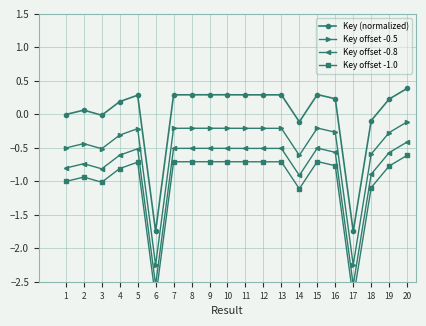

Reading left to right, transcribe all the data shown in this chart.

Key (normalized): 1=-0.0	2=0.1	3=-0.0	4=0.2	5=0.3	6=-1.7	7=0.3	8=0.3	9=0.3	10=0.3	11=0.3	12=0.3	13=0.3	14=-0.1	15=0.3	16=0.2	17=-1.7	18=-0.1	19=0.2	20=0.4
Key offset -0.5: 1=-0.5	2=-0.4	3=-0.5	4=-0.3	5=-0.2	6=-2.2	7=-0.2	8=-0.2	9=-0.2	10=-0.2	11=-0.2	12=-0.2	13=-0.2	14=-0.6	15=-0.2	16=-0.3	17=-2.2	18=-0.6	19=-0.3	20=-0.1
Key offset -0.8: 1=-0.8	2=-0.7	3=-0.8	4=-0.6	5=-0.5	6=-2.5	7=-0.5	8=-0.5	9=-0.5	10=-0.5	11=-0.5	12=-0.5	13=-0.5	14=-0.9	15=-0.5	16=-0.6	17=-2.5	18=-0.9	19=-0.6	20=-0.4
Key offset -1.0: 1=-1.0	2=-0.9	3=-1.0	4=-0.8	5=-0.7	6=-2.7	7=-0.7	8=-0.7	9=-0.7	10=-0.7	11=-0.7	12=-0.7	13=-0.7	14=-1.1	15=-0.7	16=-0.8	17=-2.7	18=-1.1	19=-0.8	20=-0.6